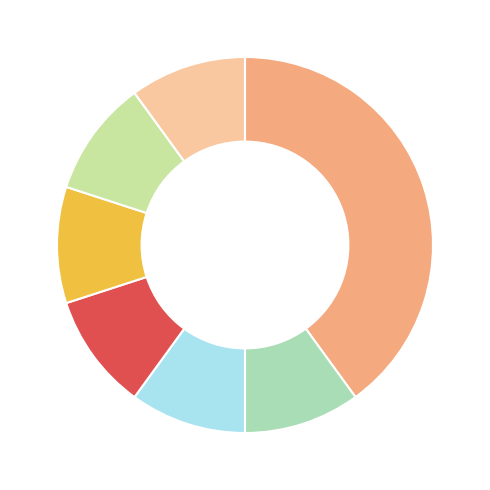

How many slices are in this pie chart?

7